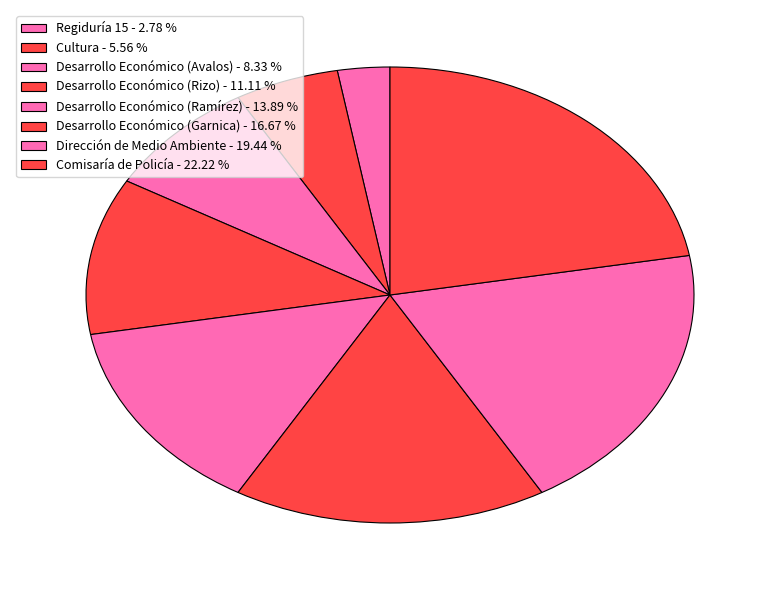

Rank the categories by value from highest to lowest.

Comisaría de Policía, Dirección de Medio Ambiente, Desarrollo Económico (Garnica), Desarrollo Económico (Ramírez), Desarrollo Económico (Rizo), Desarrollo Económico (Avalos), Cultura, Regiduría 15